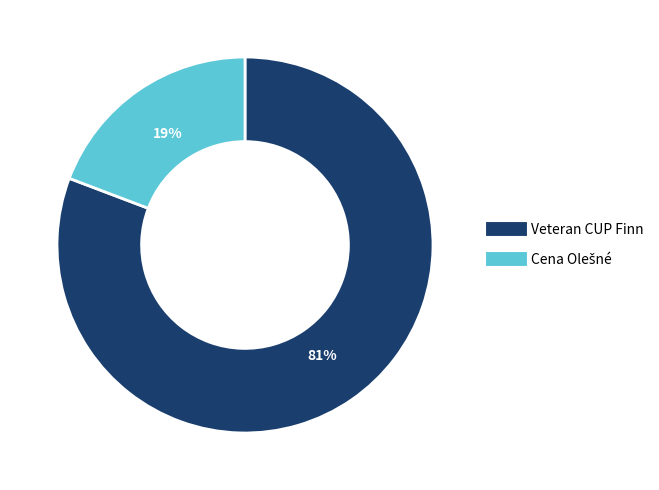

What percentage is the Veteran CUP Finn slice, to the nearest percent?

81%